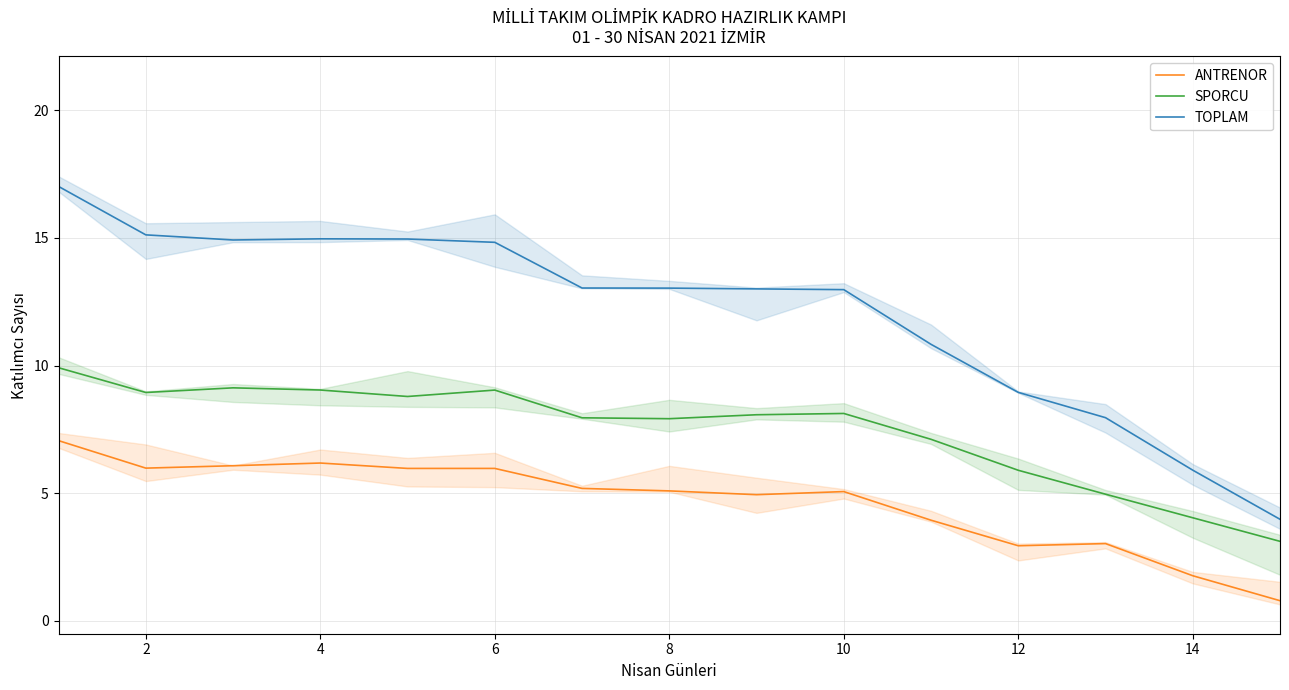

True or false: ANTRENOR and TOPLAM intersect in this chart.

False